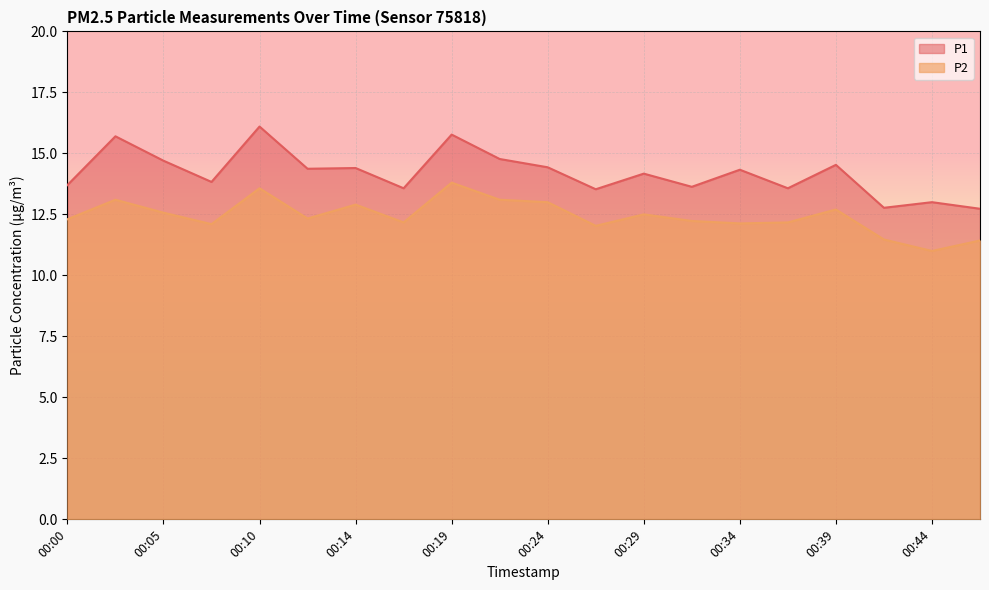

At which category does P1 reach its first local valley?

00:07